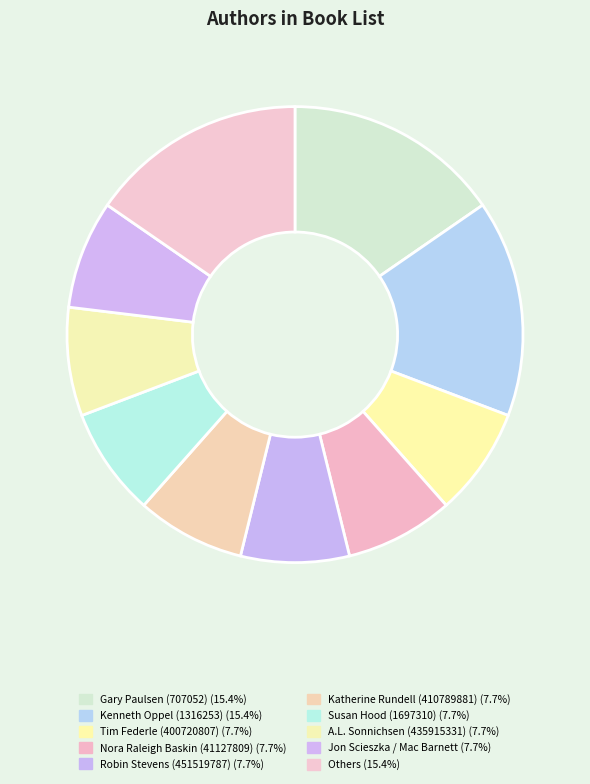

True or false: Susan Hood (1697310) accounts for 16% of the total.

False